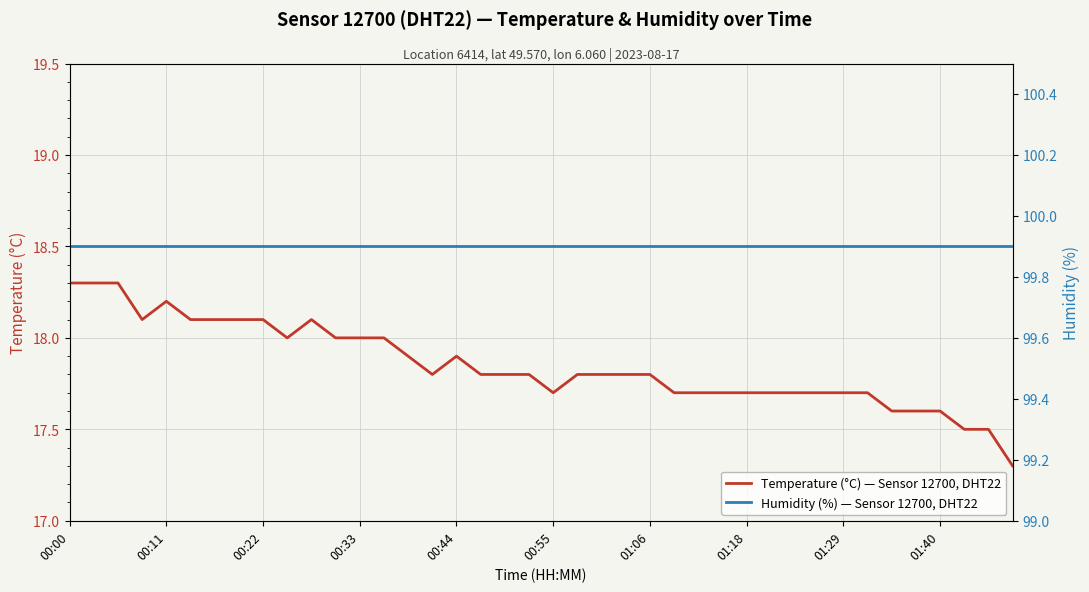

What is the smallest value displayed?

17.3